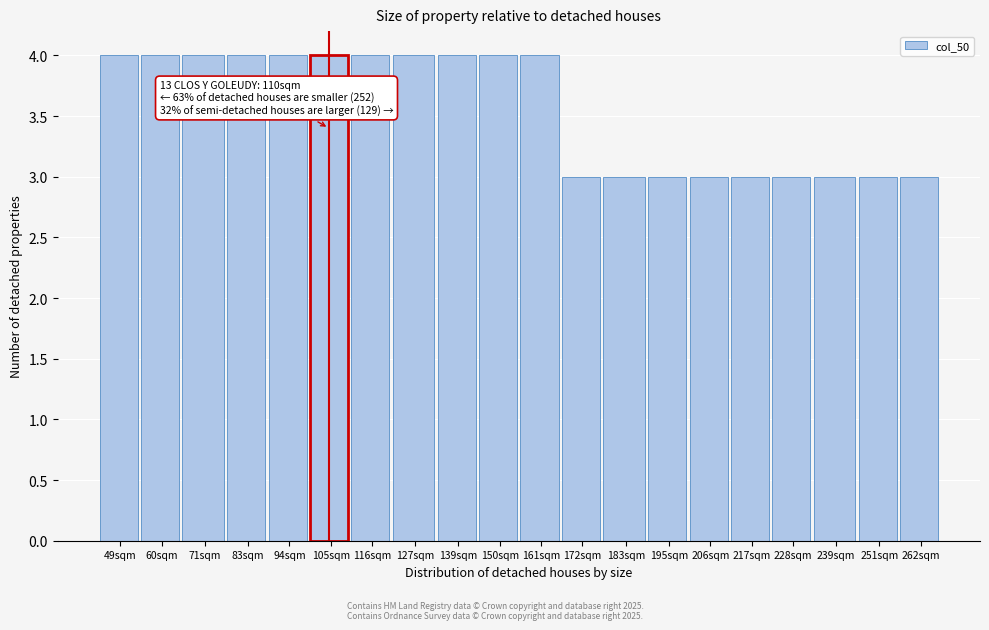

Reading left to right, list all the values displayed in this chart.

4	4	4	4	4	4	4	4	4	4	4	3	3	3	3	3	3	3	3	3